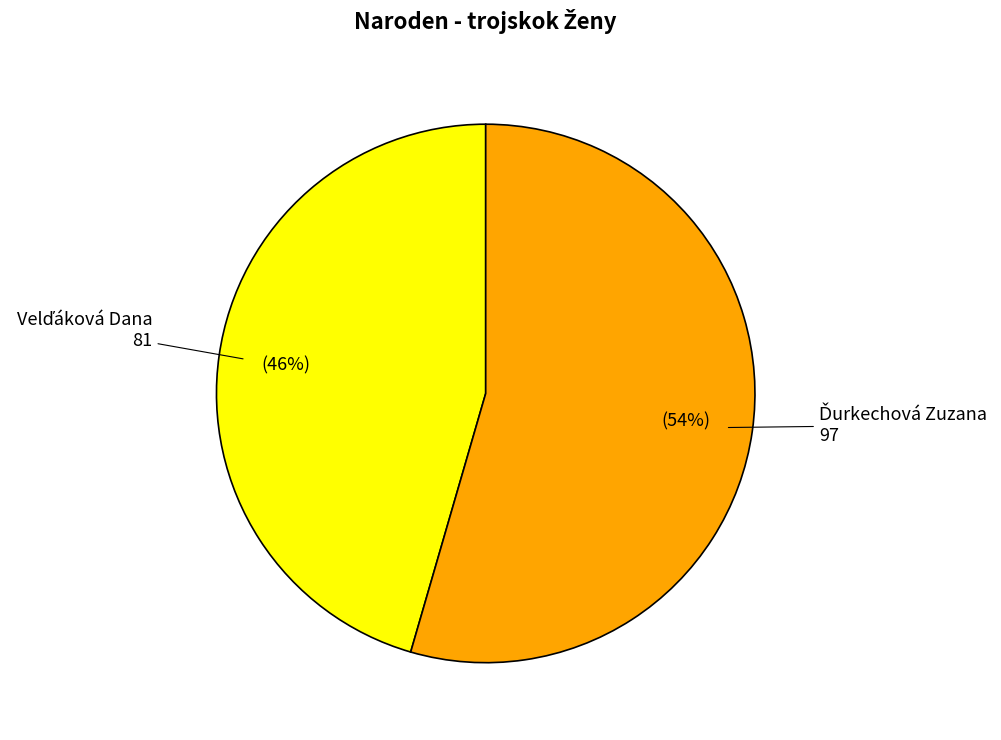

To the nearest percent, what is the average slice percentage?

50%